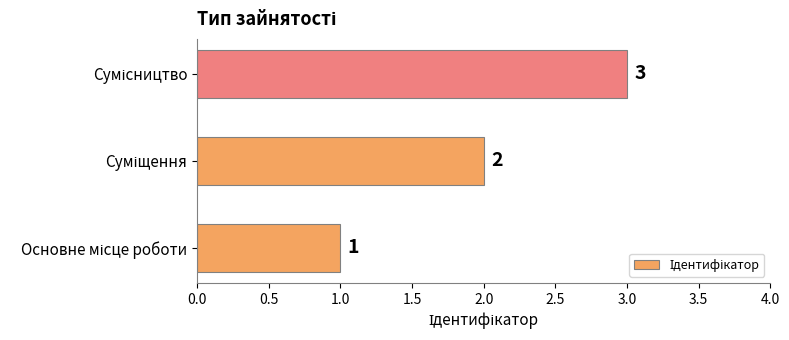

What is the maximum value shown in the chart?

3